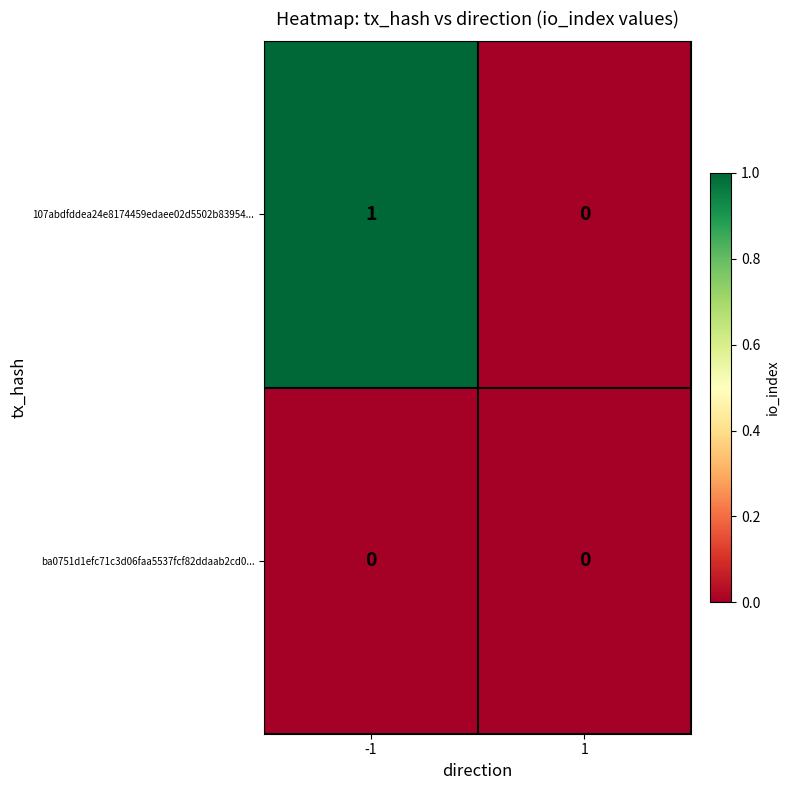

Which series changed the most between -1 and 1?

107abdfddea24e8174459edaee02d5502b83954...